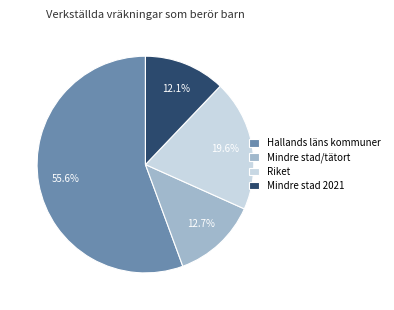

What is the ratio of the value at Hallands läns kommuner to the value at Riket?

2.8